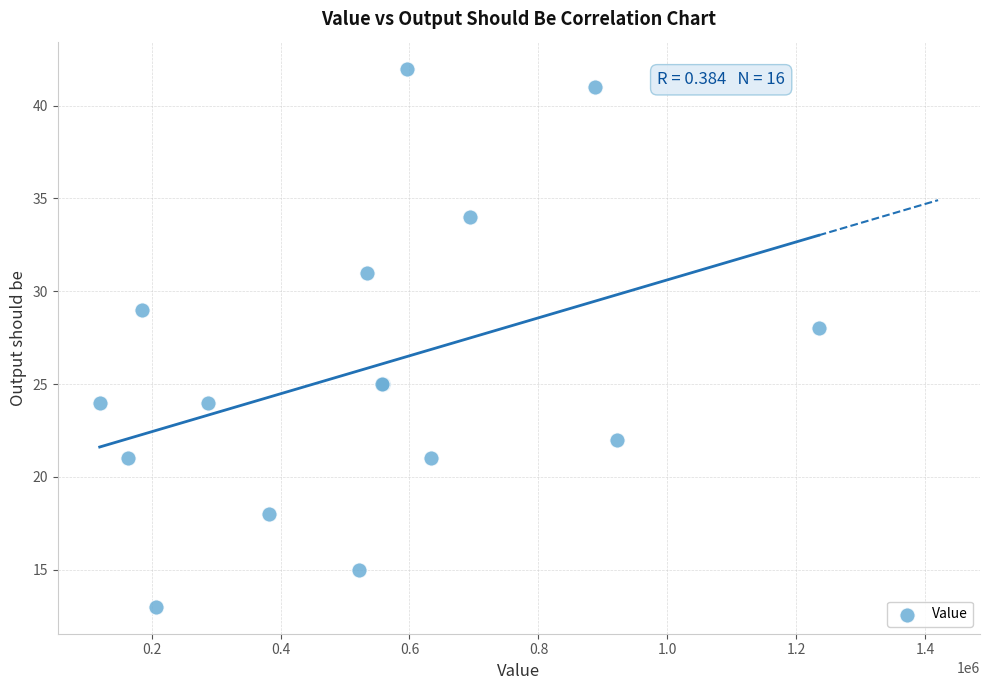

What Y value in the scatter plot is closest to 27?

28